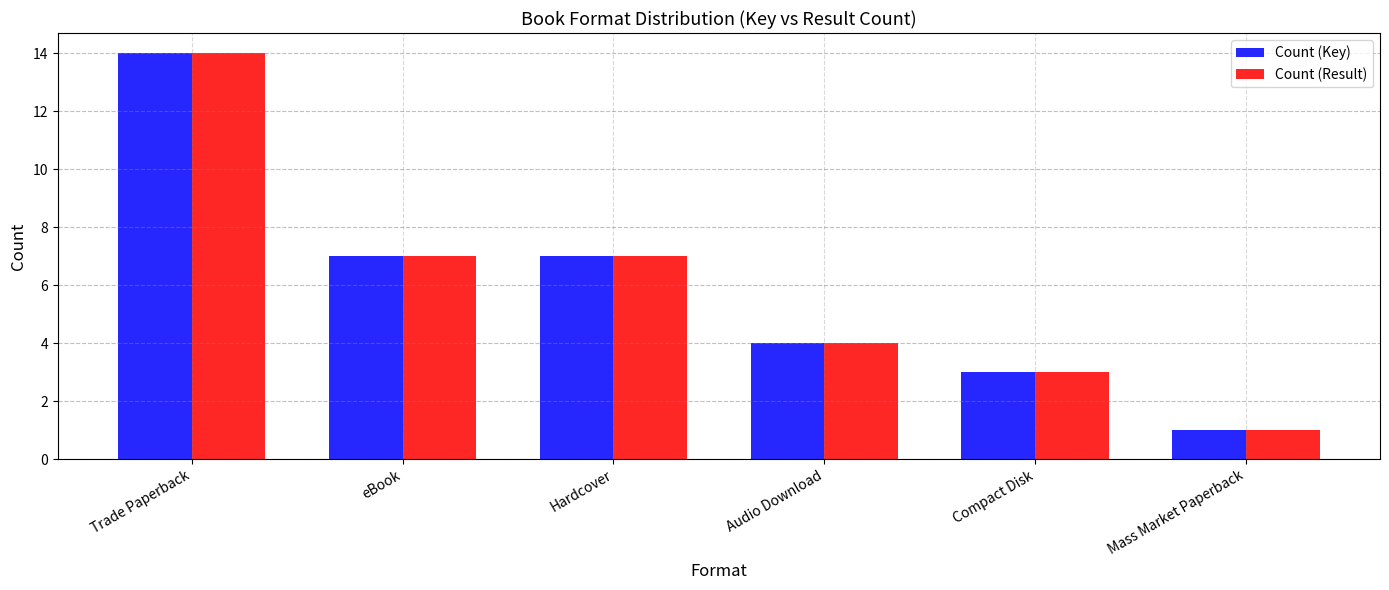

What is the maximum value shown in the chart?

14